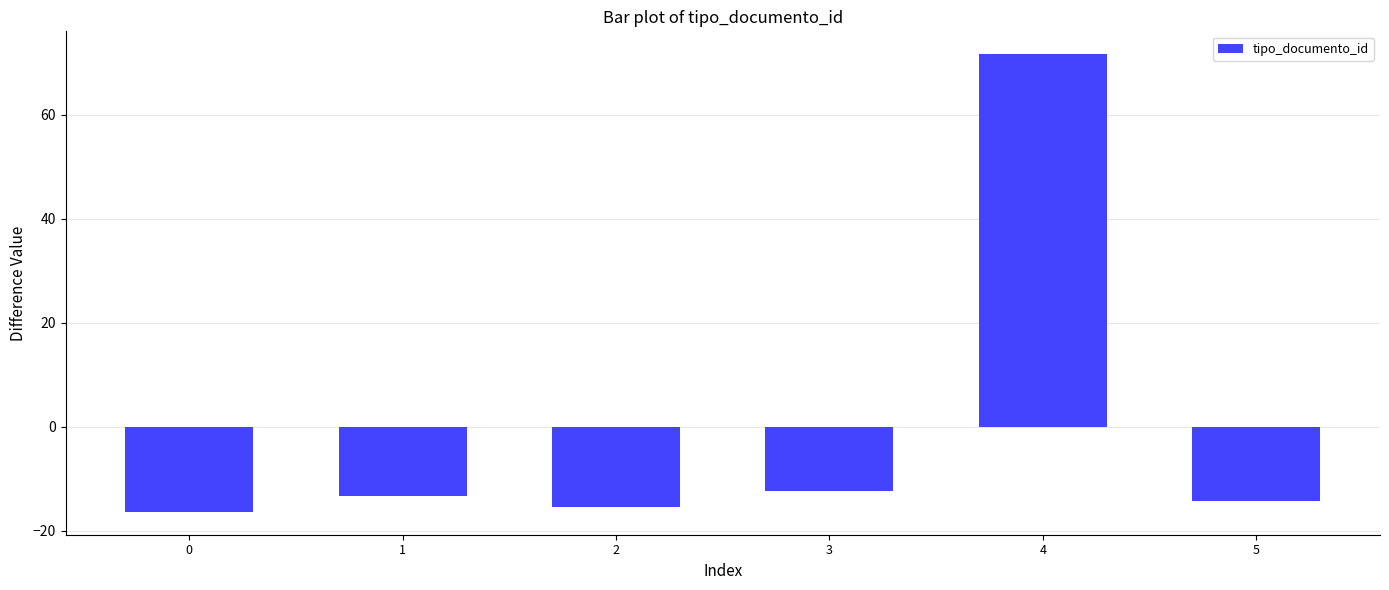

What is the maximum value shown in the chart?

71.7